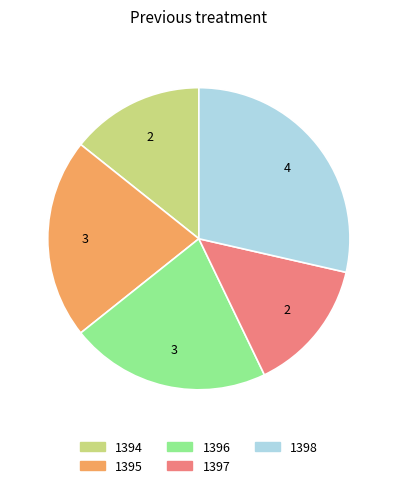

Between 1396 and 1394, which is larger?

1396